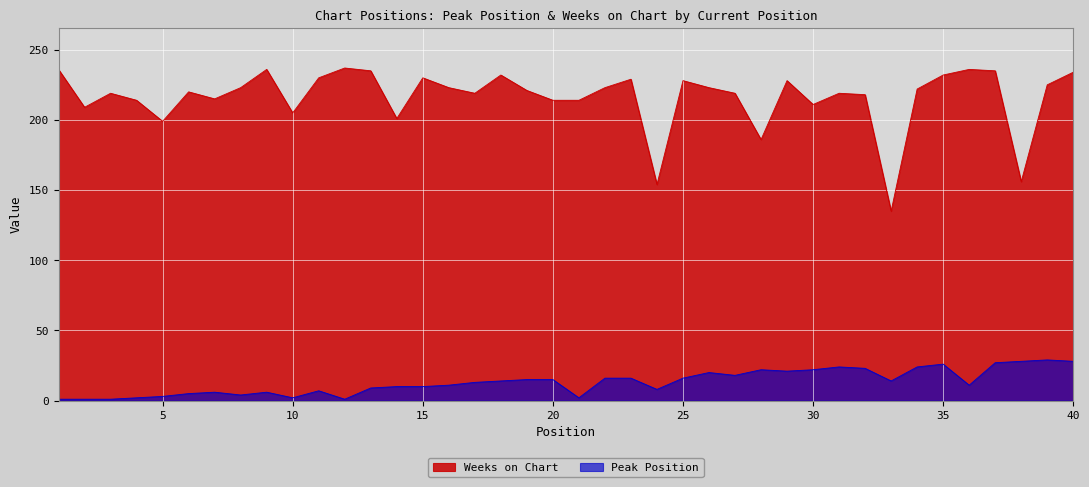

At which category does the chart reach its peak across all series?

12